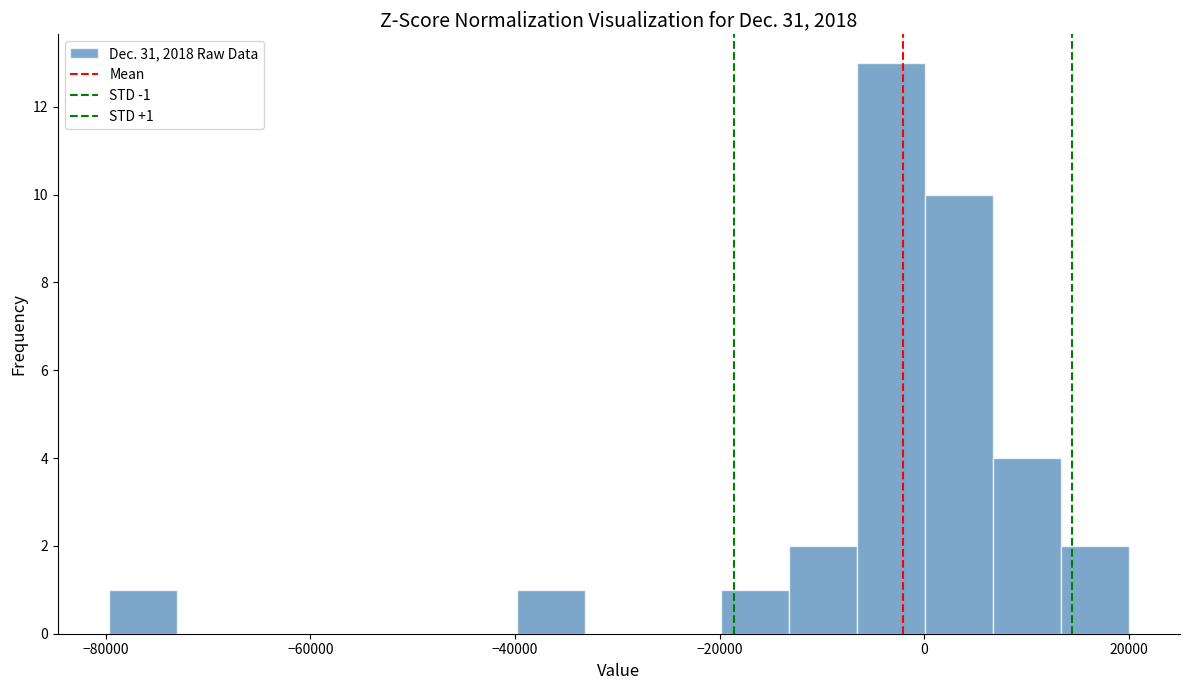

Read against the x-axis, roughly where is the centre of the tallest bar?

-4000